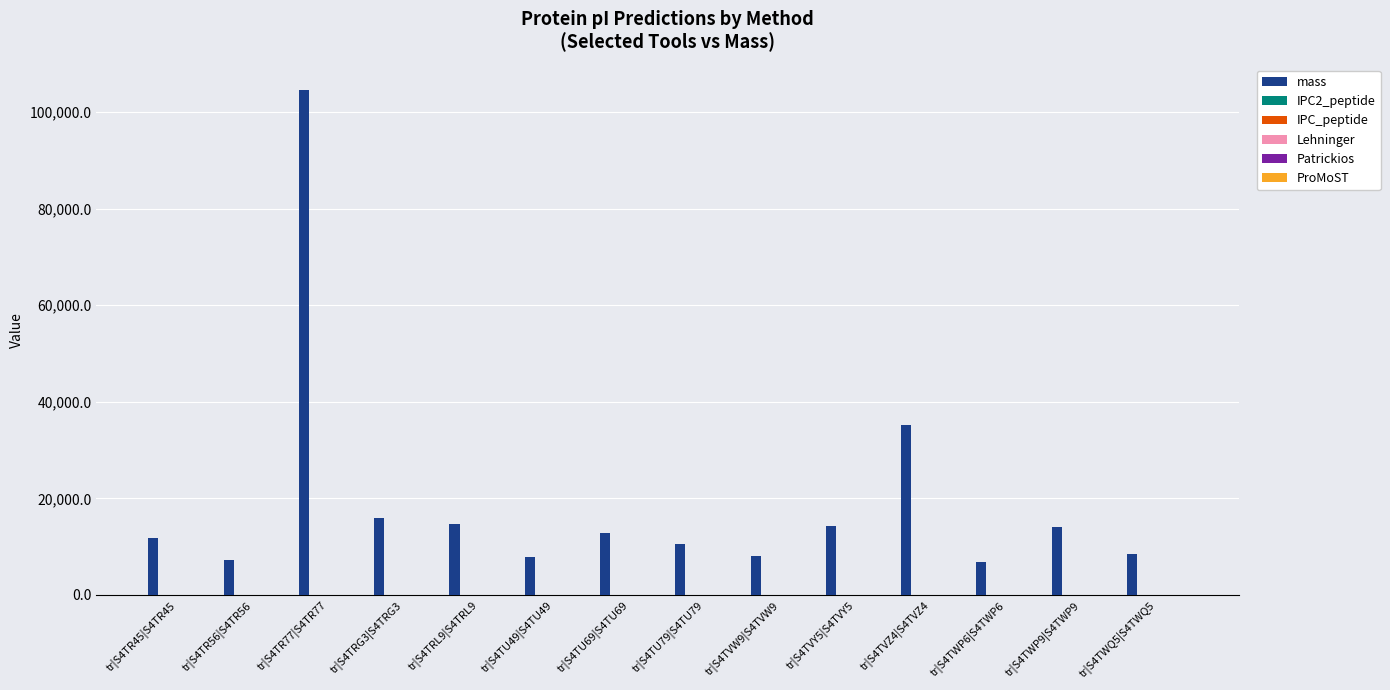

Which series has the largest total across all categories?

mass